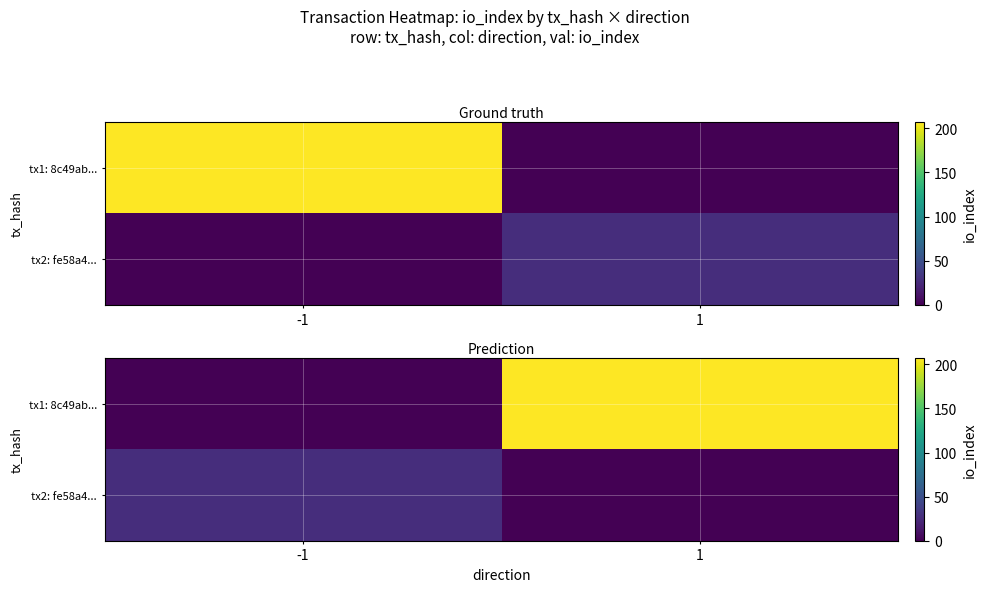

The tx1: 8c49ab... series shows -82 at -1. True or false?

False